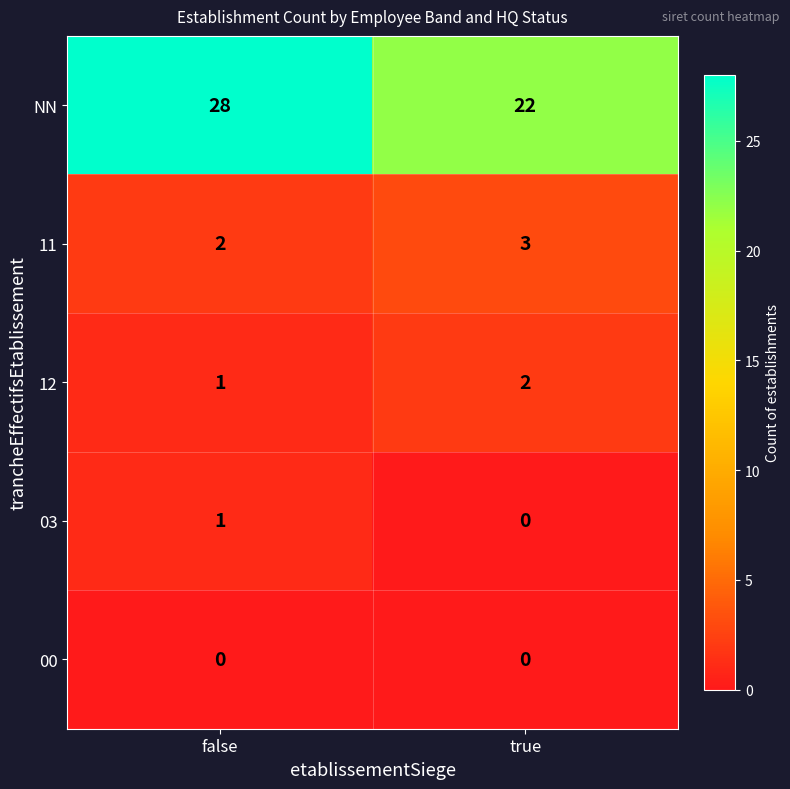

How many distinct data groups are displayed?

5